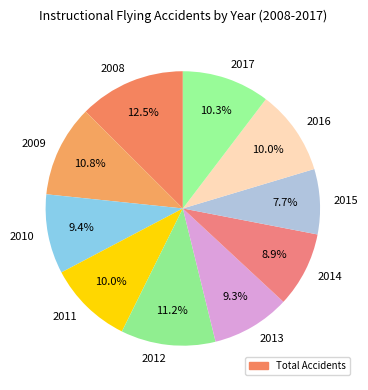

Do 2015 and 2012 together represent more than half of the pie?

No